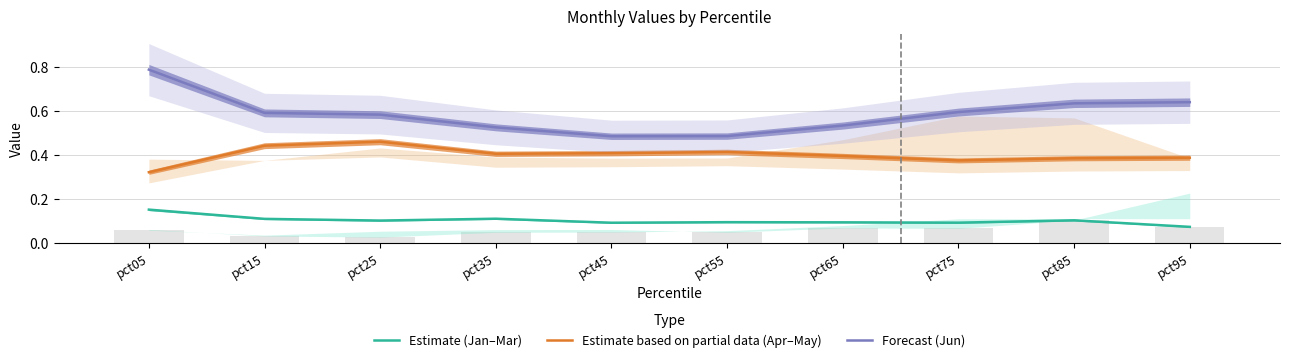

At which label does Forecast (Jun) reach its peak?

pct05